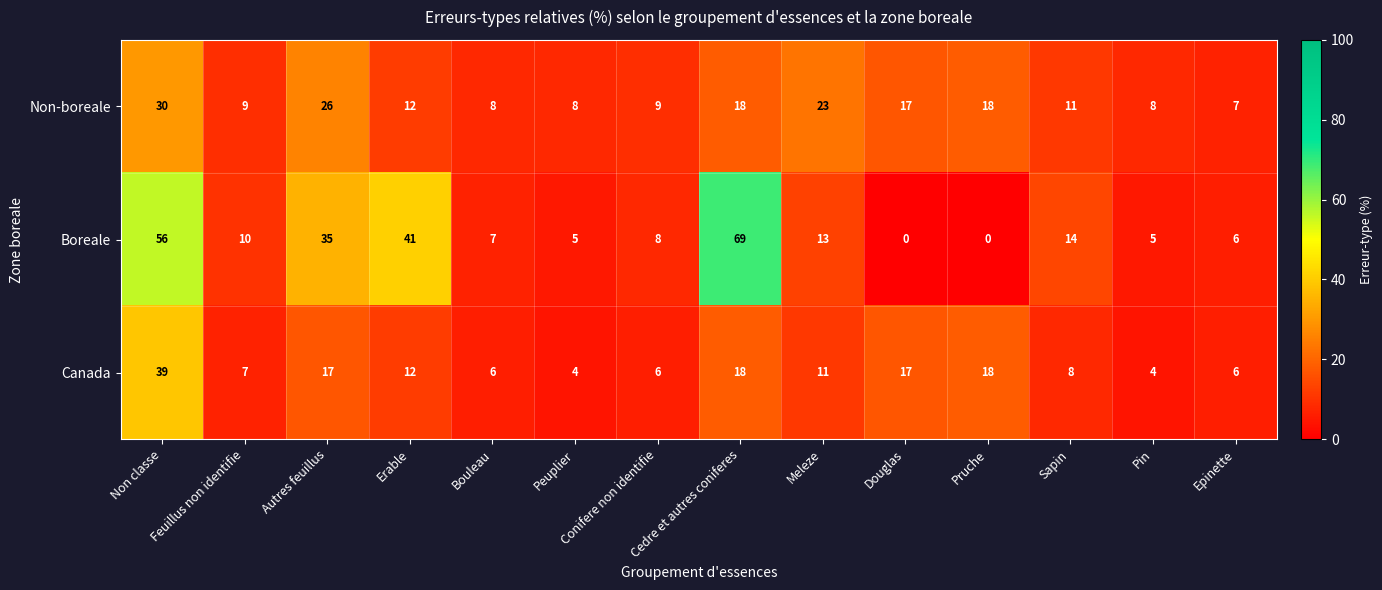

How many series are shown in this chart?

3